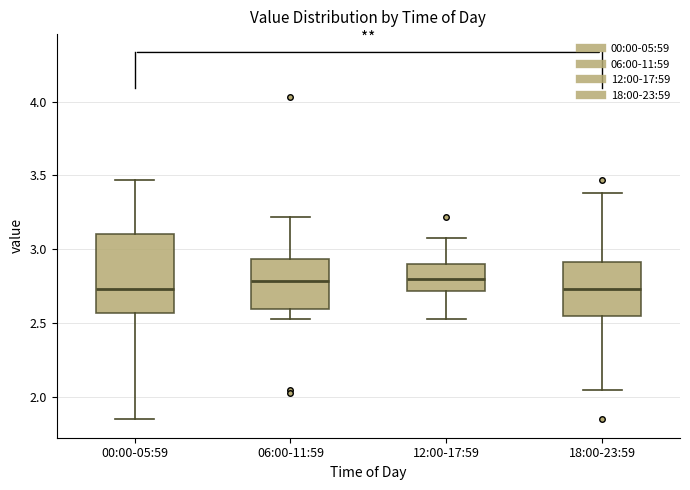

Which box is the tallest, from its lower edge to its upper edge?

00:00-05:59